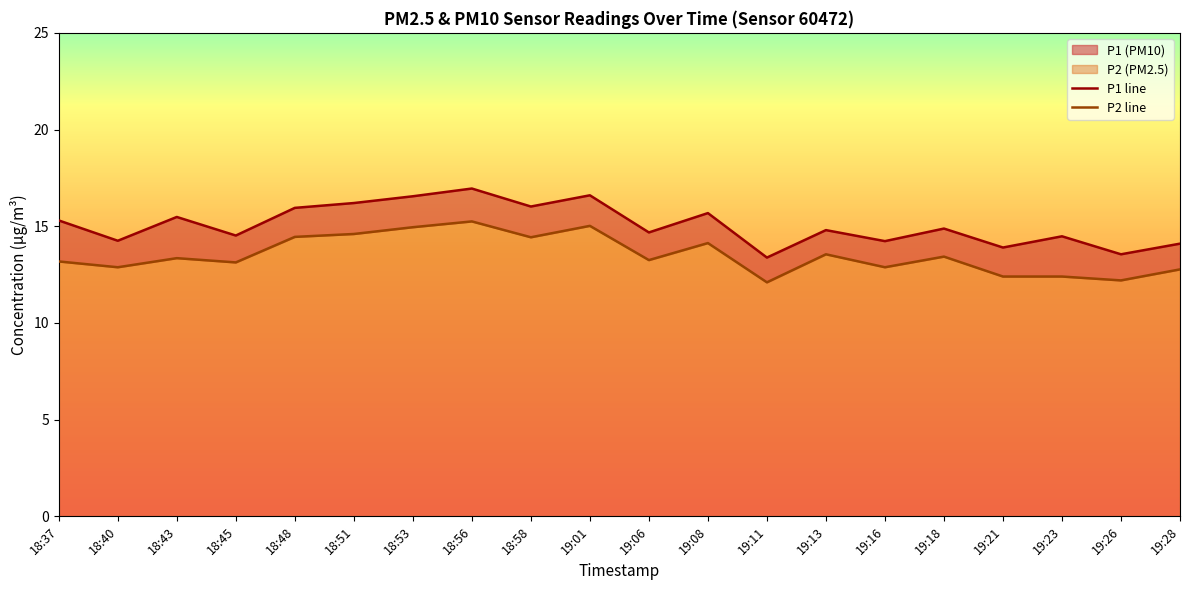

True or false: P2 has a value of 12.9 at 19:16.

True